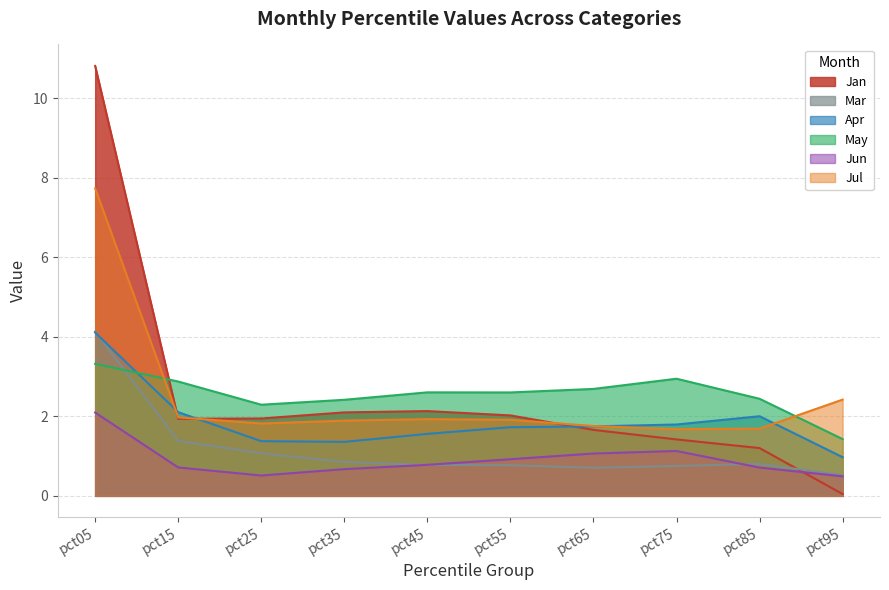

What is the average value of the Jul series?

2.5